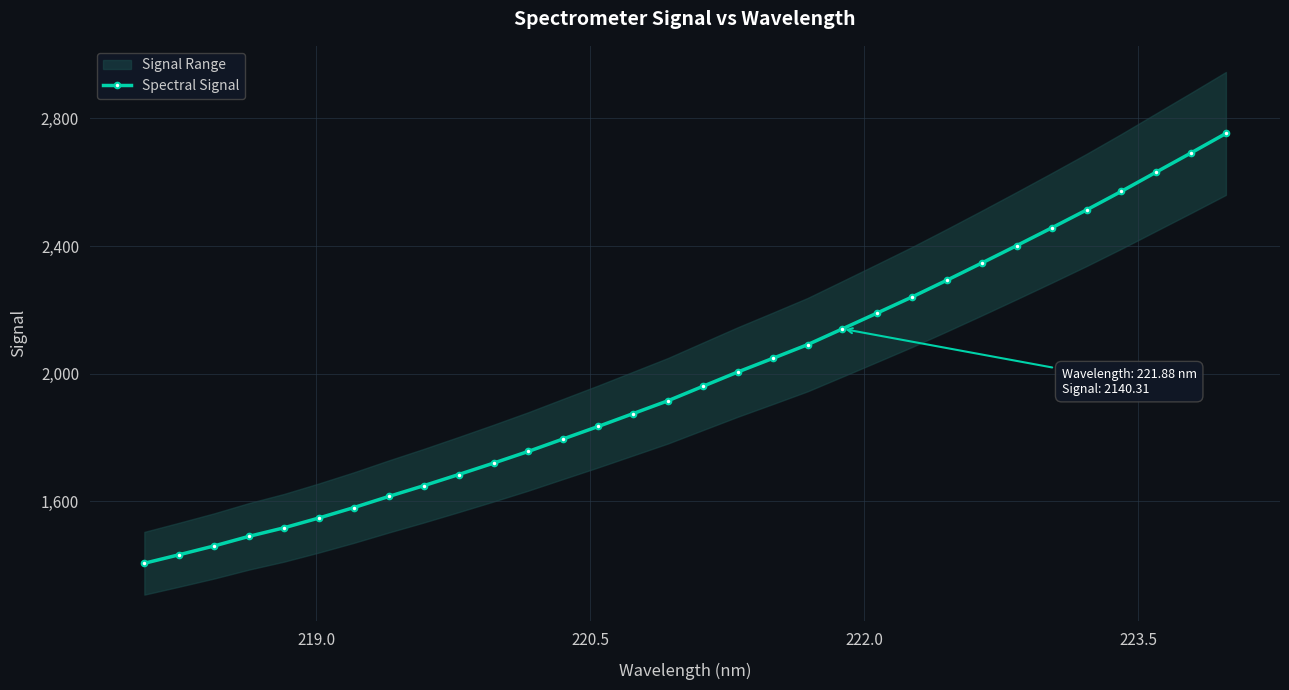

What is the highest value of the Spectral Signal series?

2753.0